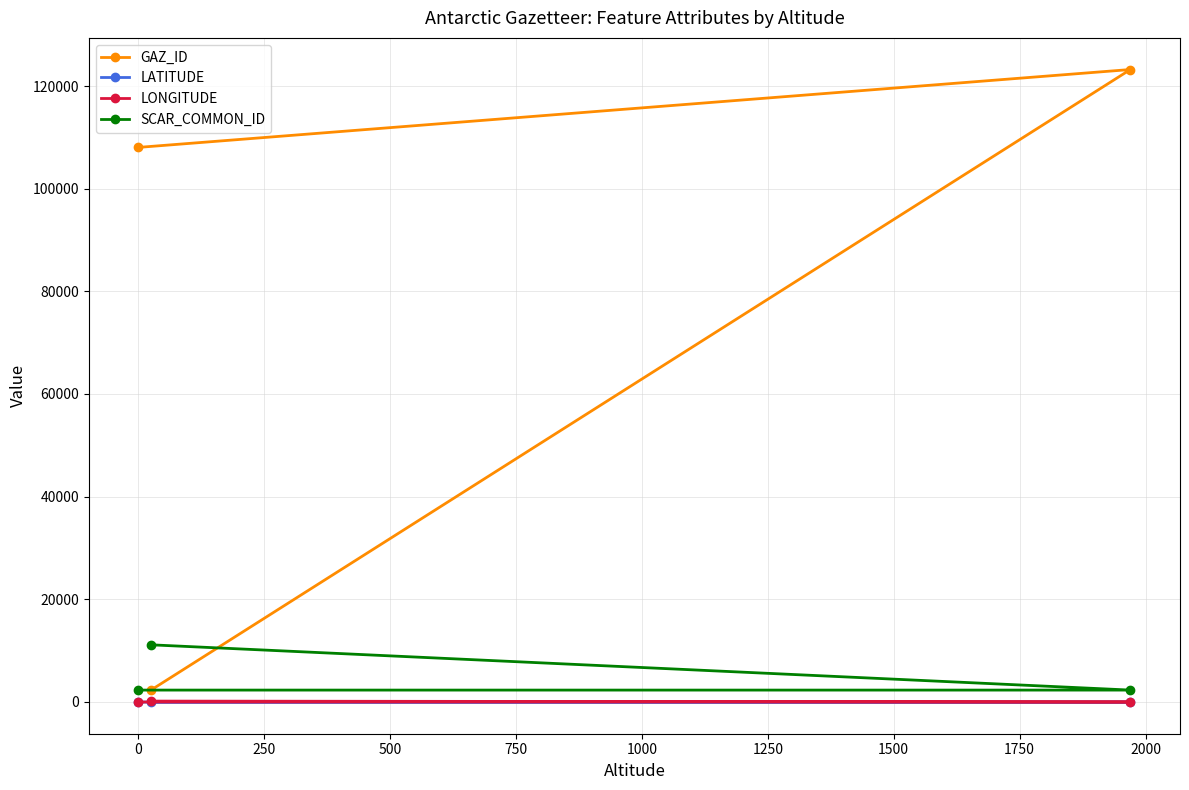

Is this an area chart (filled region under the line)?

No